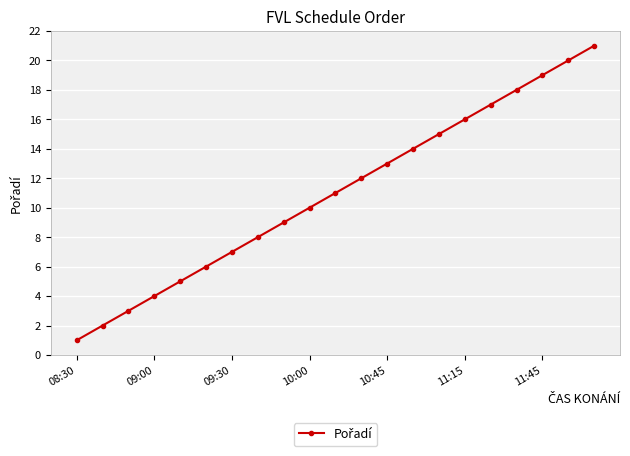

What is the difference between the second highest and minimum values?

19